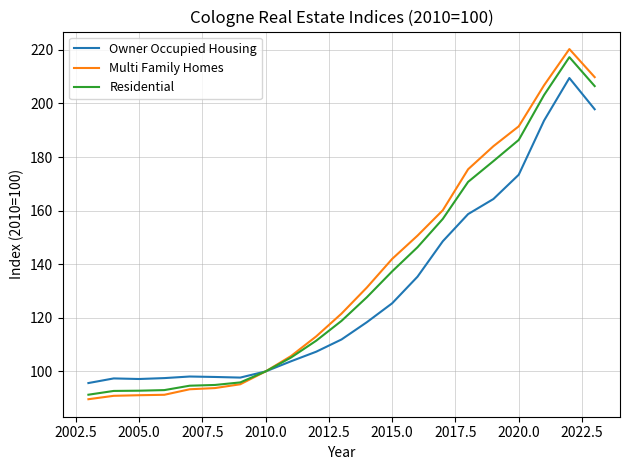

What are all the series names shown in the legend?

Owner Occupied Housing, Multi Family Homes, Residential